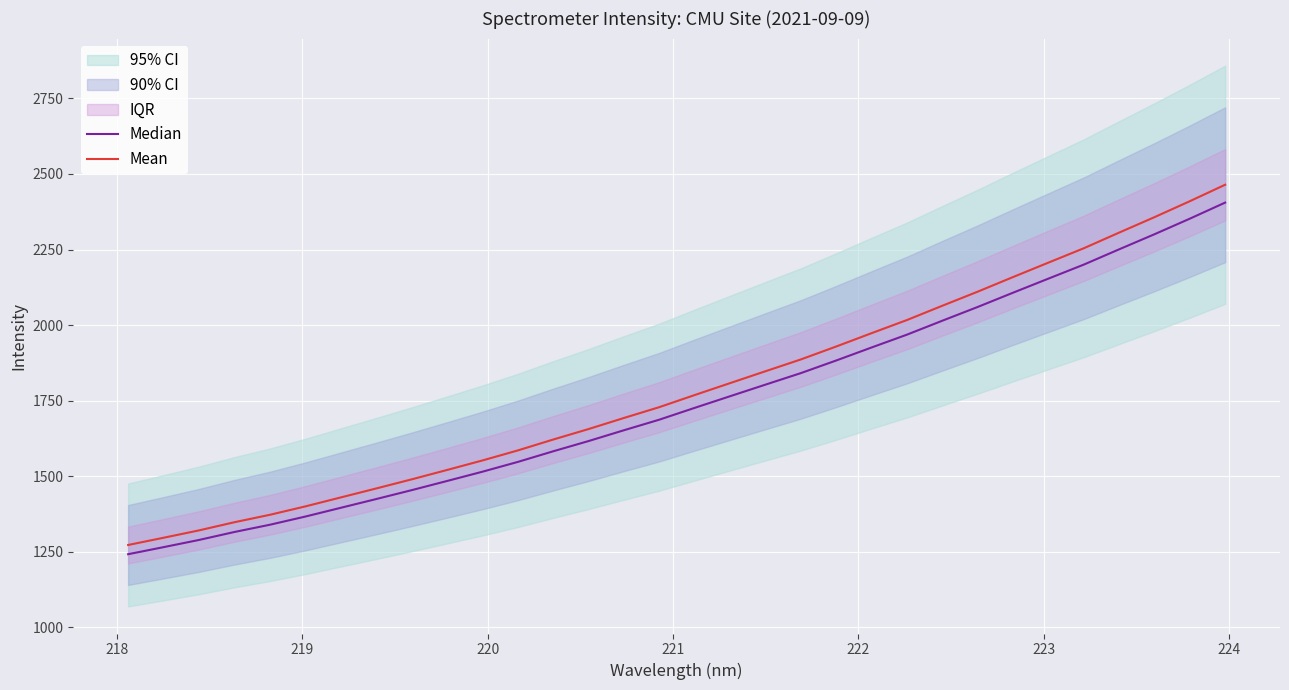

What is the minimum value for Mean?

1271.8